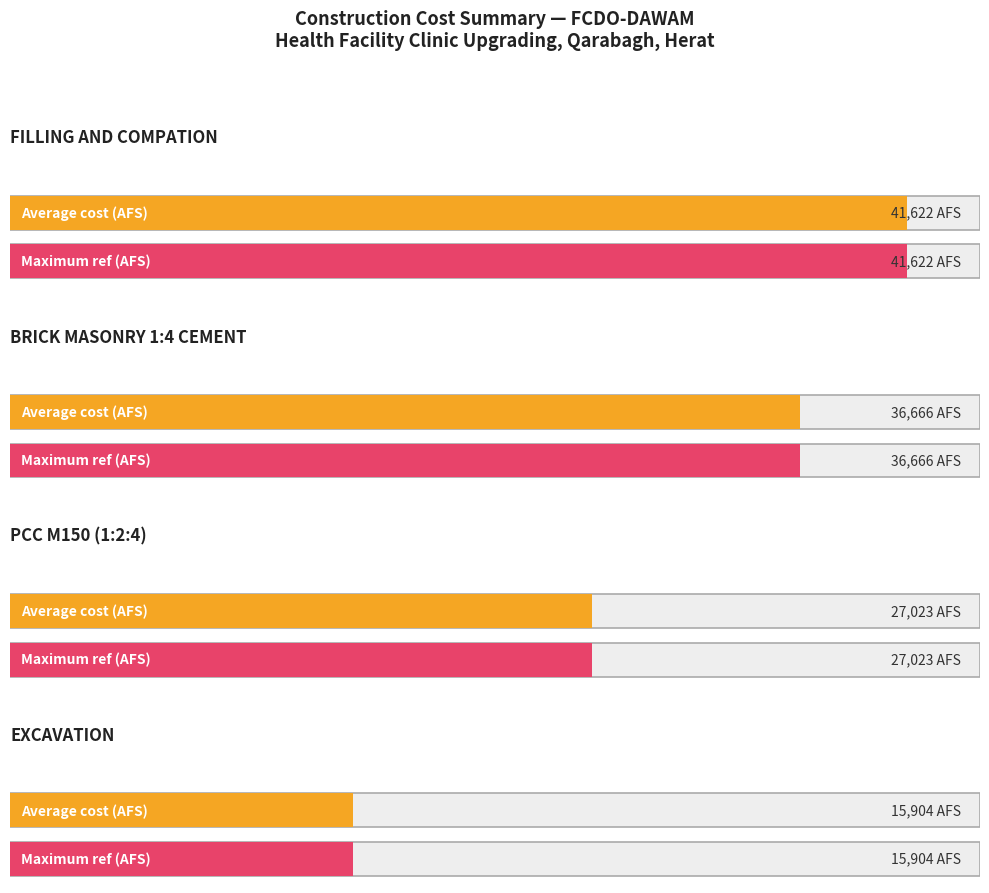

Is it true that Maximum utilization equals 36665.6 at BRICK MASONRY 1:4 CEMENT?

True